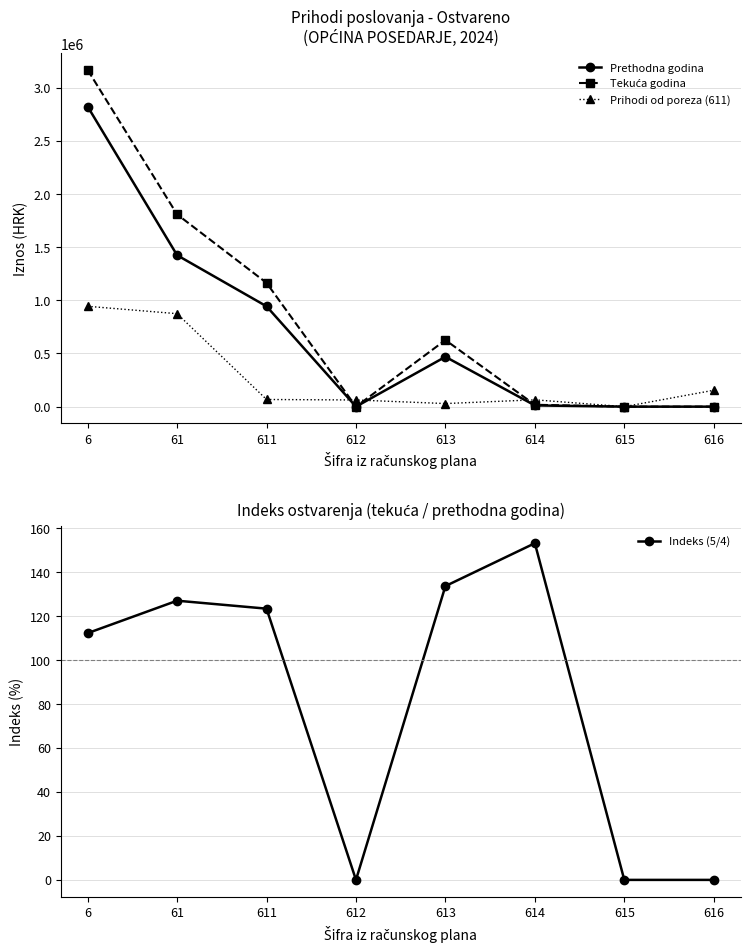

What is the difference between the second highest and second lowest values in the Indeks (5/4) series?

133.6